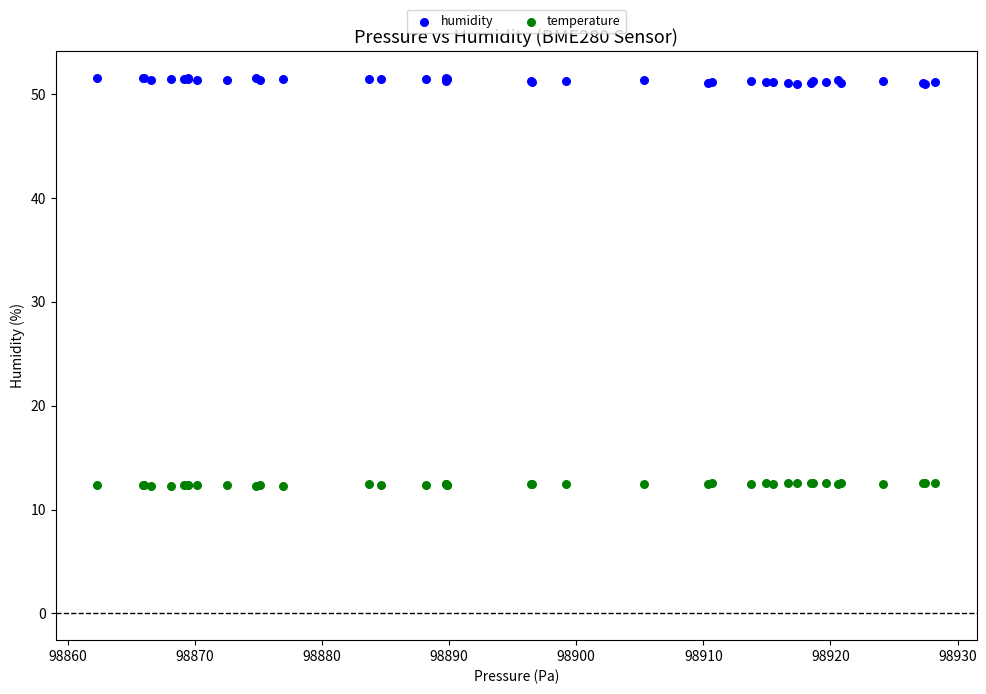

Which series contains the lowest Y value?

temperature